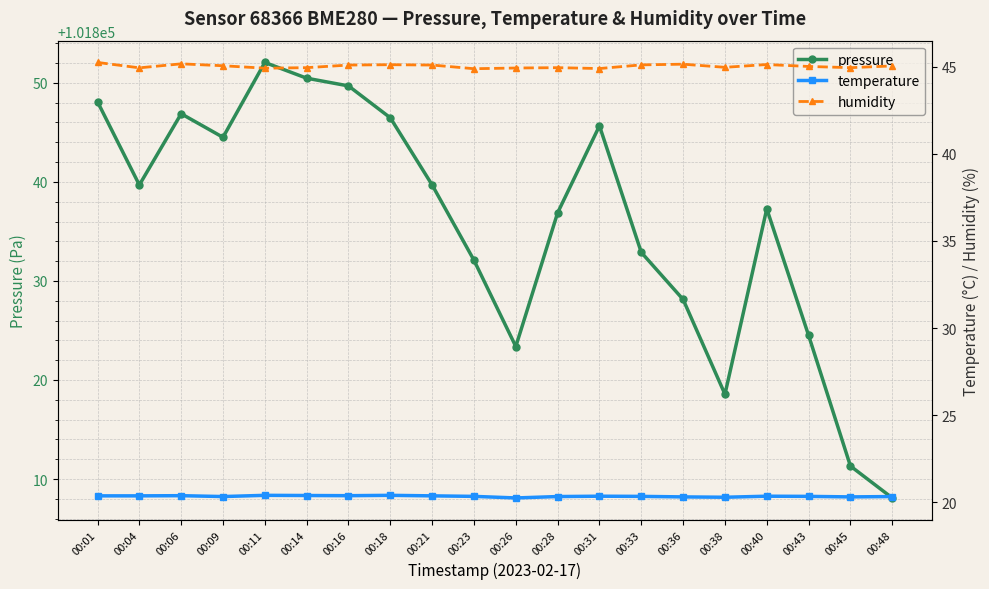

How many lines are shown in the chart?

3